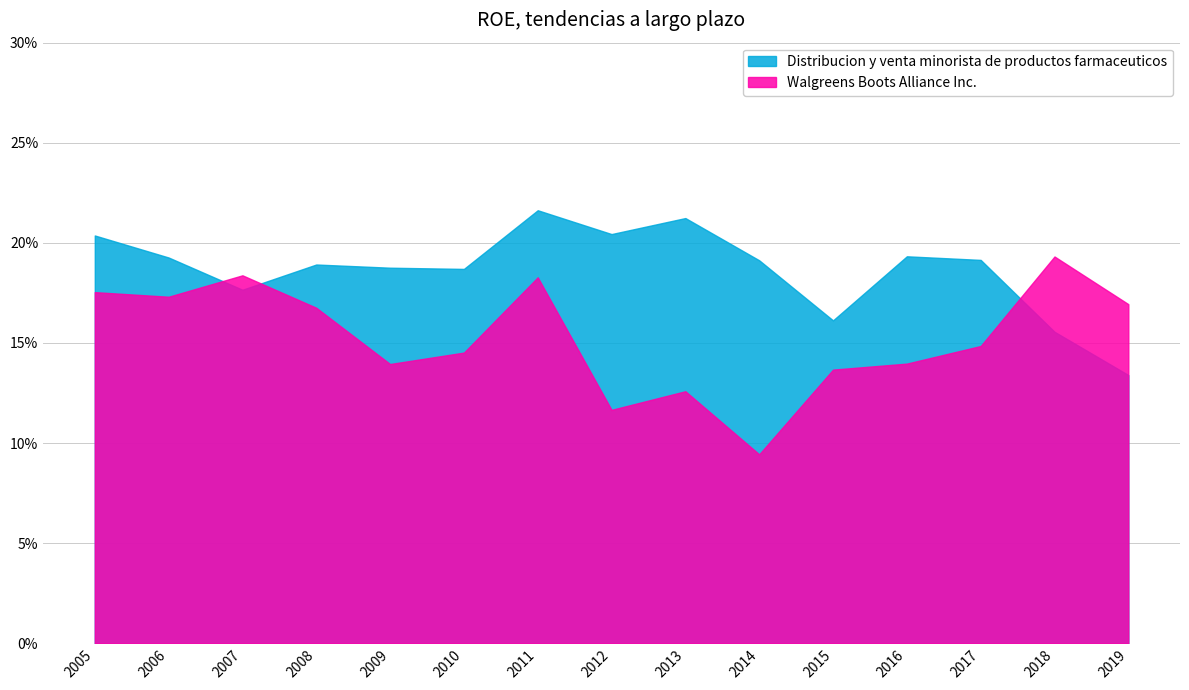

Which category has the lowest value in the Walgreens Boots Alliance Inc. series?

2014